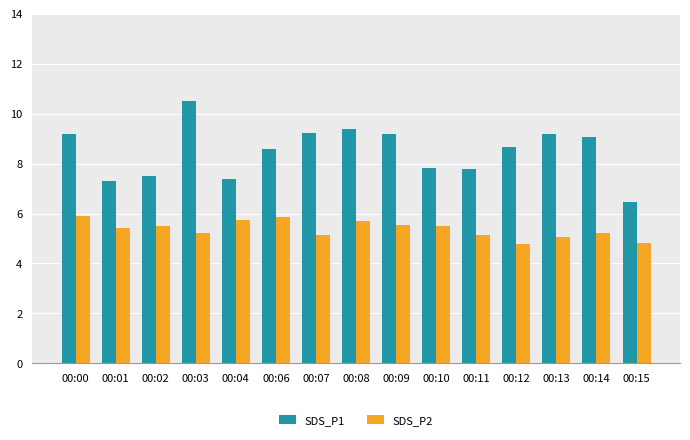

List the series in order of their peak value, lowest first.

SDS_P2, SDS_P1